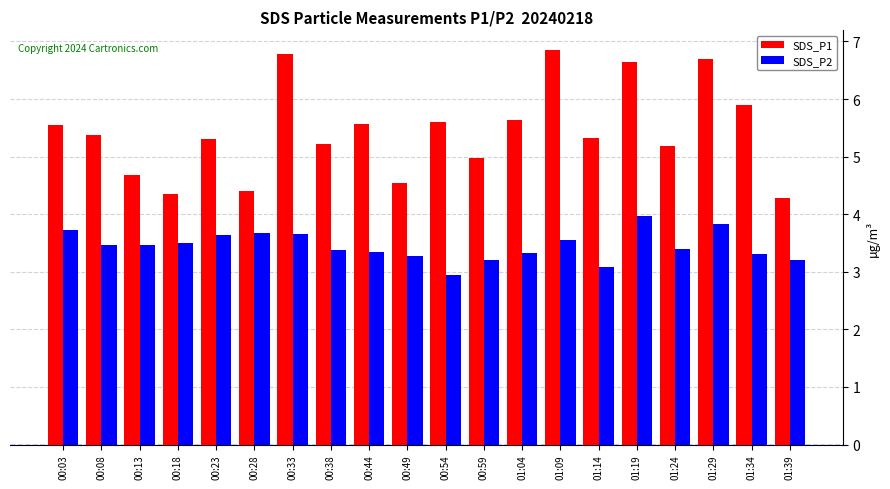

What is the spread (max minus min) of values at 00:38?

1.8